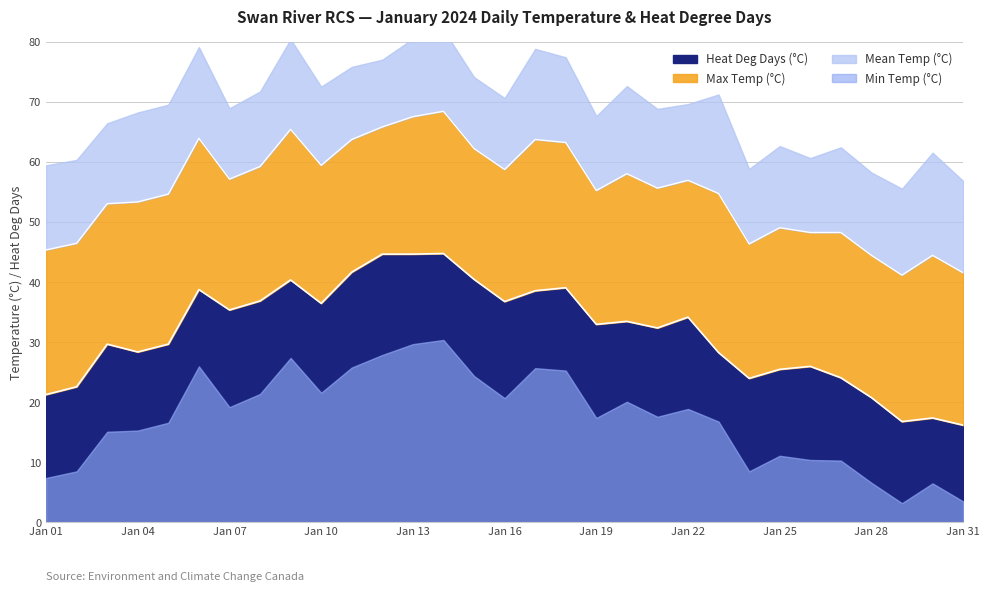

True or false: Min Temp (°C) and Max Temp (°C) intersect in this chart.

False